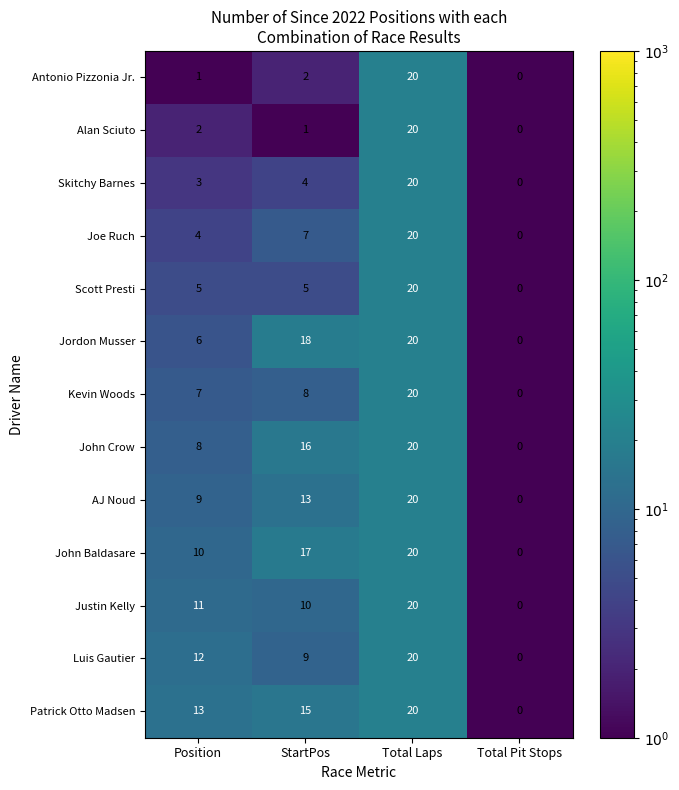

At which category is the sum across all series the highest?

Total Laps